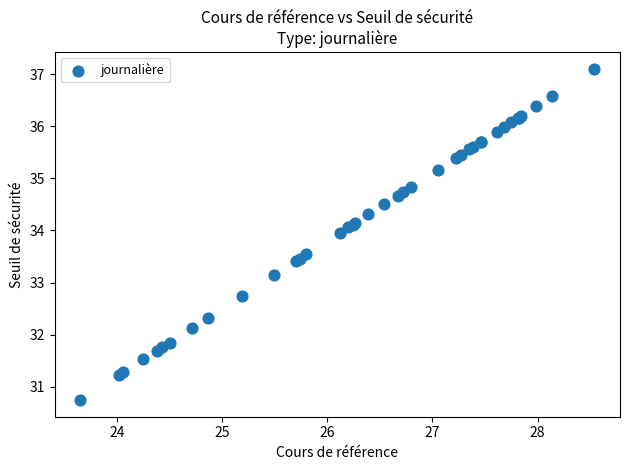

What Y value in the scatter plot is closest to 33?

33.1